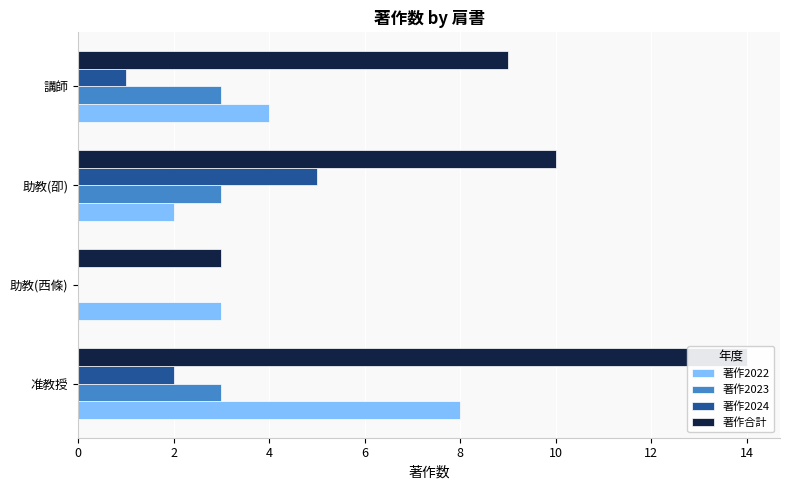

Reading left to right, list all the values displayed in this chart.

著作2022: 8	3	2	4
著作2023: 3	0	3	3
著作2024: 2	0	5	1
著作合計: 14	3	10	9